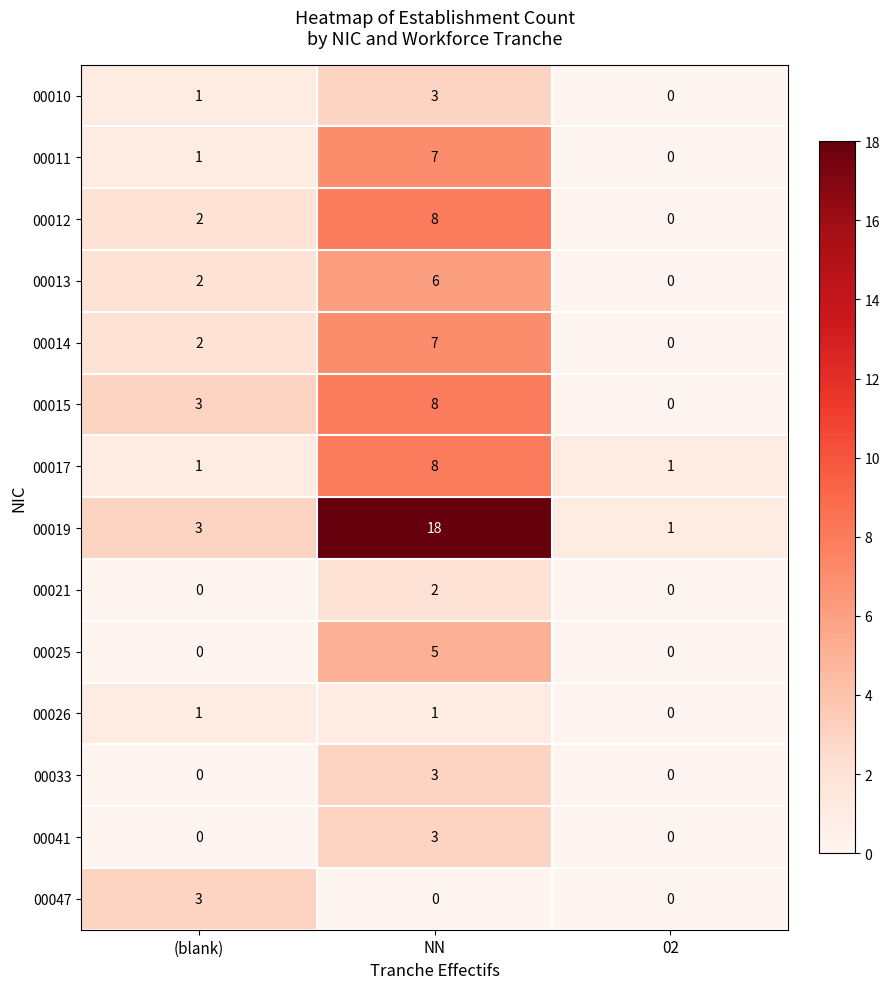

Which label corresponds to the largest value in the chart?

NN